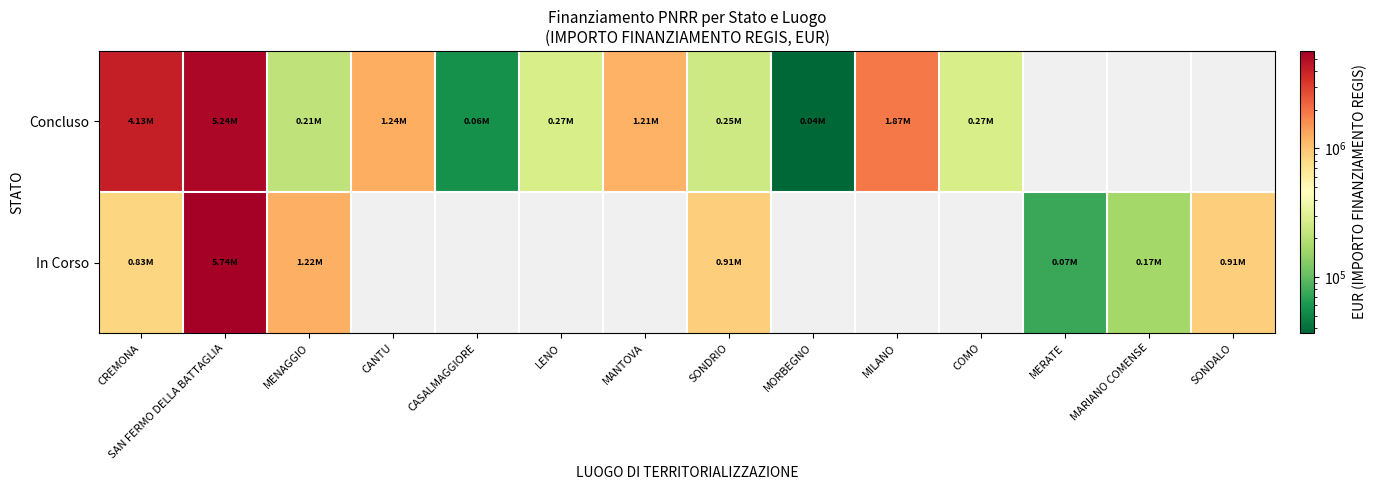

The Concluso series shows 158486.5 at COMO. True or false?

False